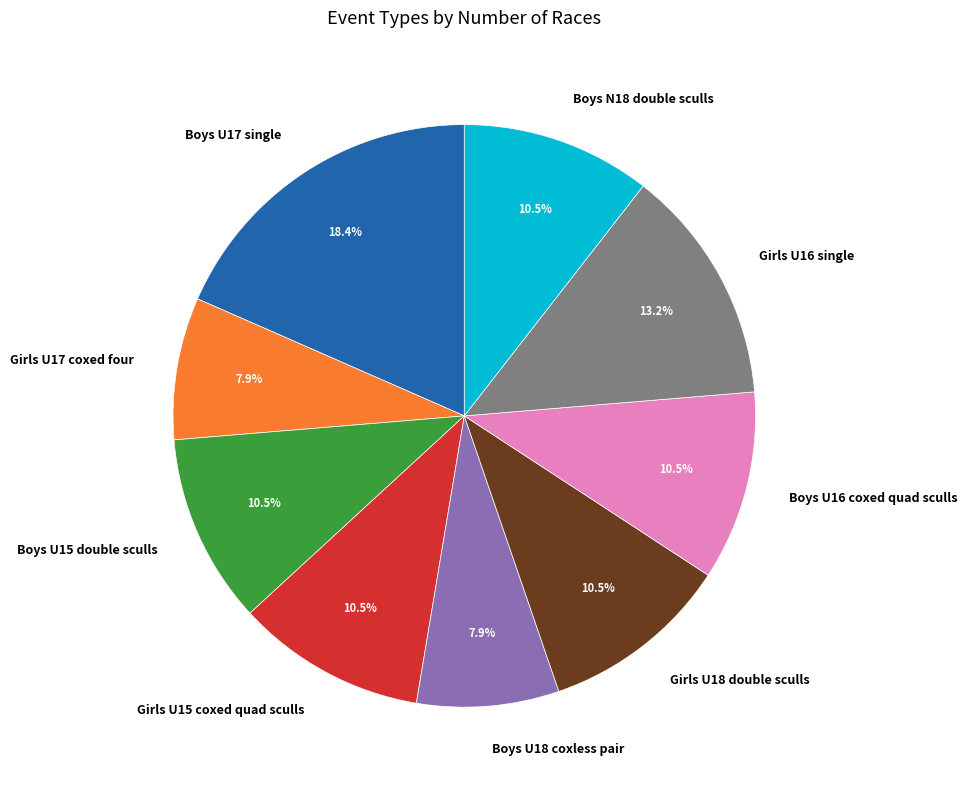

How much of the chart is everything except Girls U18 double sculls?

89.5%